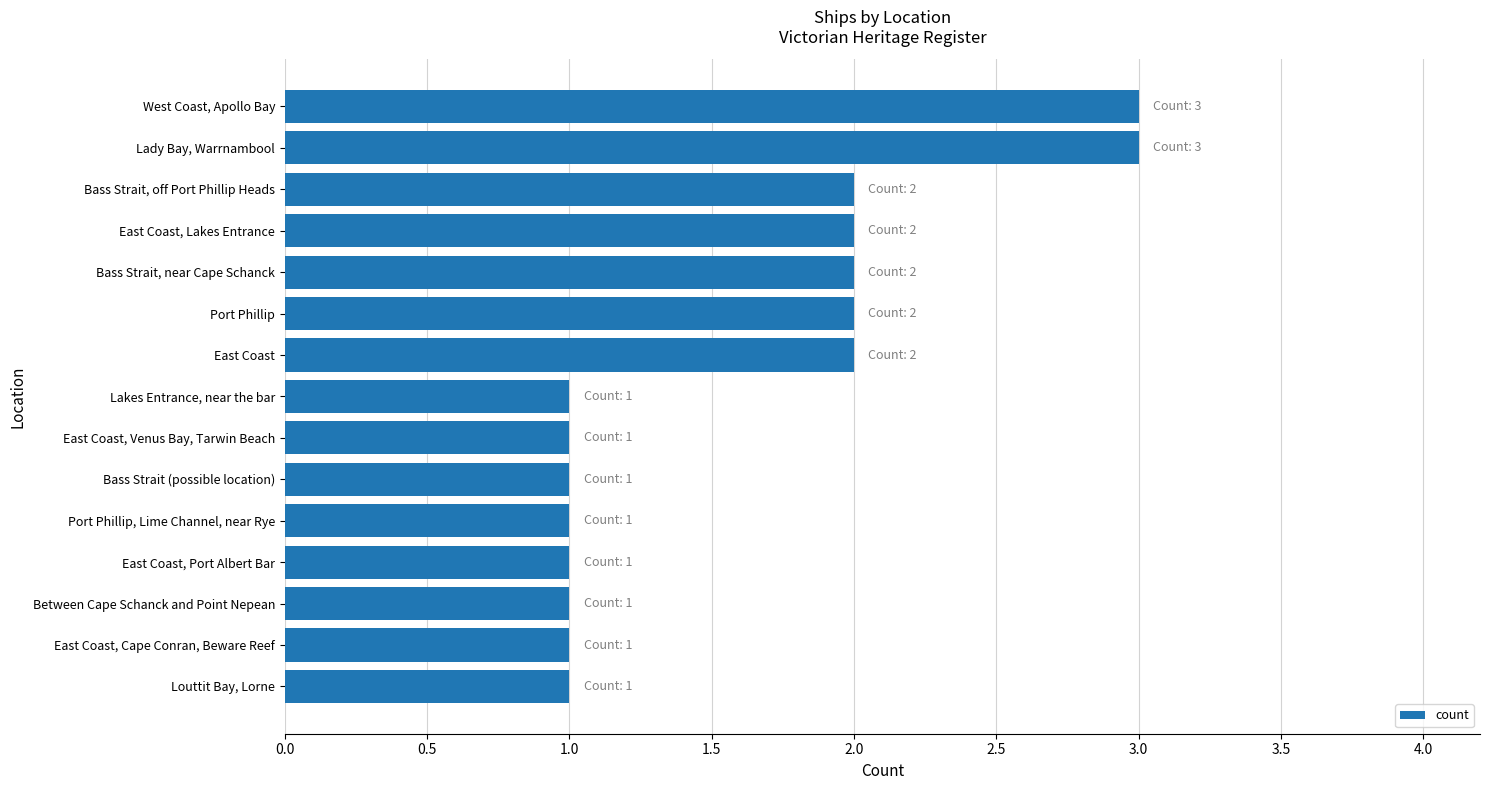

Reading top to bottom, extract all data points from this chart.

West Coast, Apollo Bay=3	Lady Bay, Warrnambool=3	Bass Strait, off Port Phillip Heads=2	East Coast, Lakes Entrance=2	Bass Strait, near Cape Schanck=2	Port Phillip=2	East Coast=2	Lakes Entrance, near the bar=1	East Coast, Venus Bay, Tarwin Beach=1	Bass Strait (possible location)=1	Port Phillip, Lime Channel, near Rye=1	East Coast, Port Albert Bar=1	Between Cape Schanck and Point Nepean=1	East Coast, Cape Conran, Beware Reef=1	Louttit Bay, Lorne=1